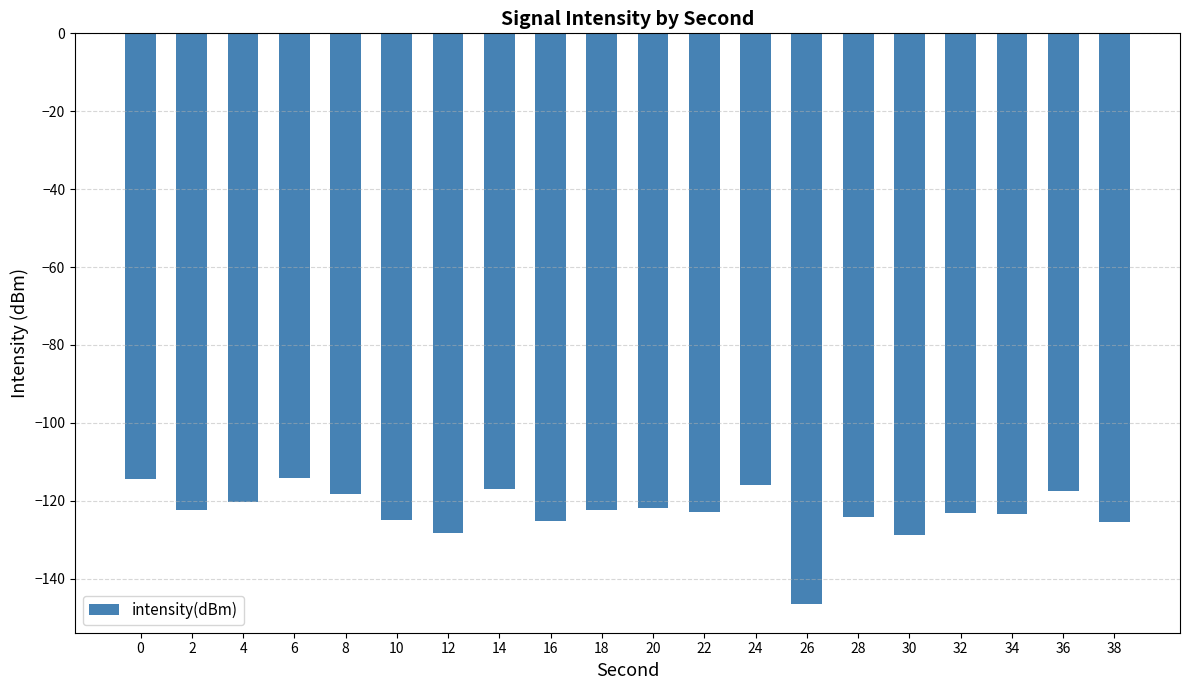

What is the difference between the maximum and minimum values?

32.3